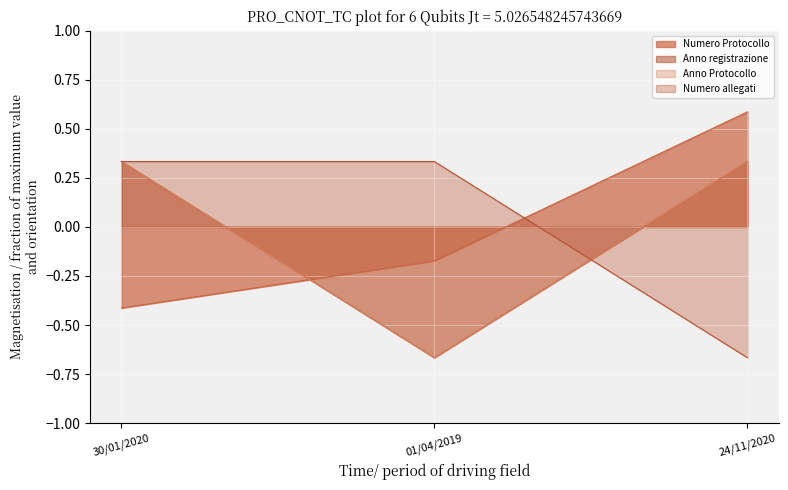

True or false: Numero allegati has a value of 0.5 at 30/01/2020.

False